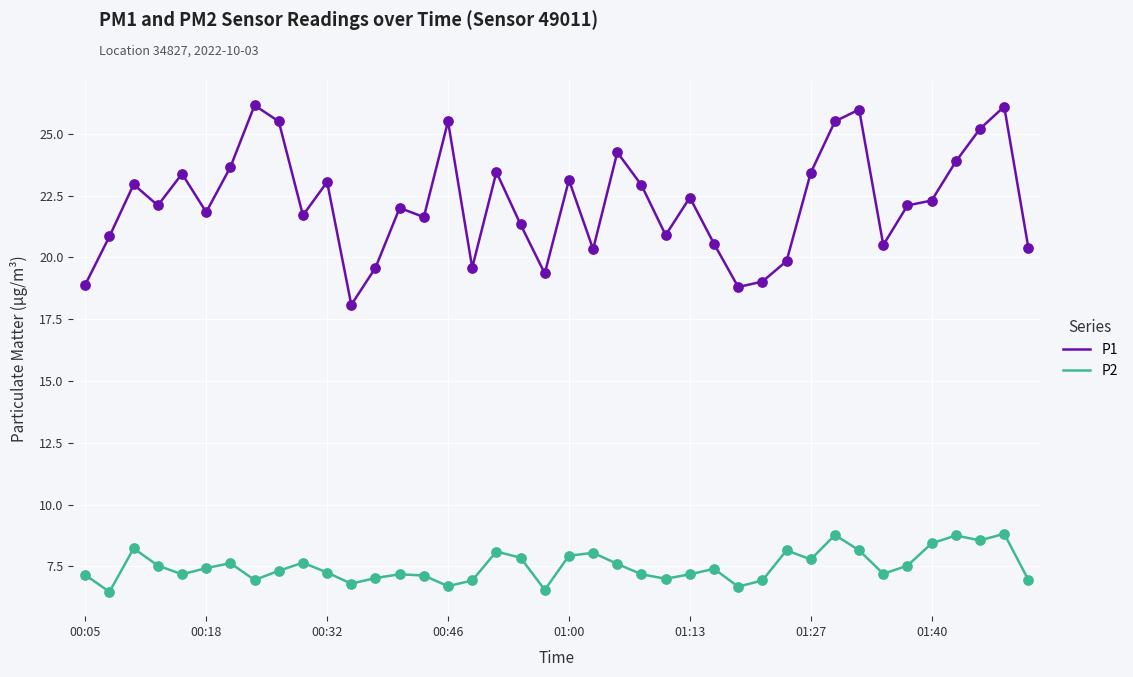

Which series has the largest total across all categories?

P1